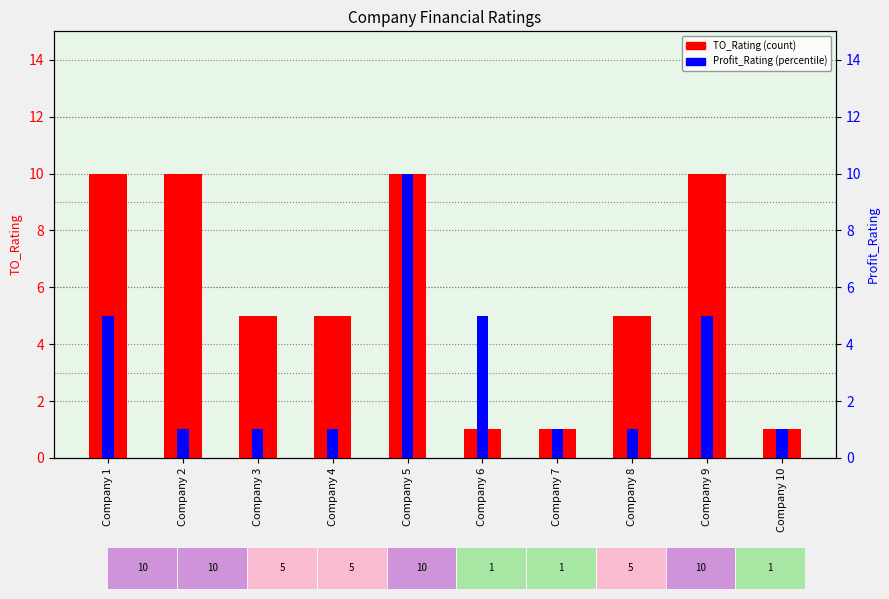

What is the value of the TO_Rating bar at the 8th from the left?

5